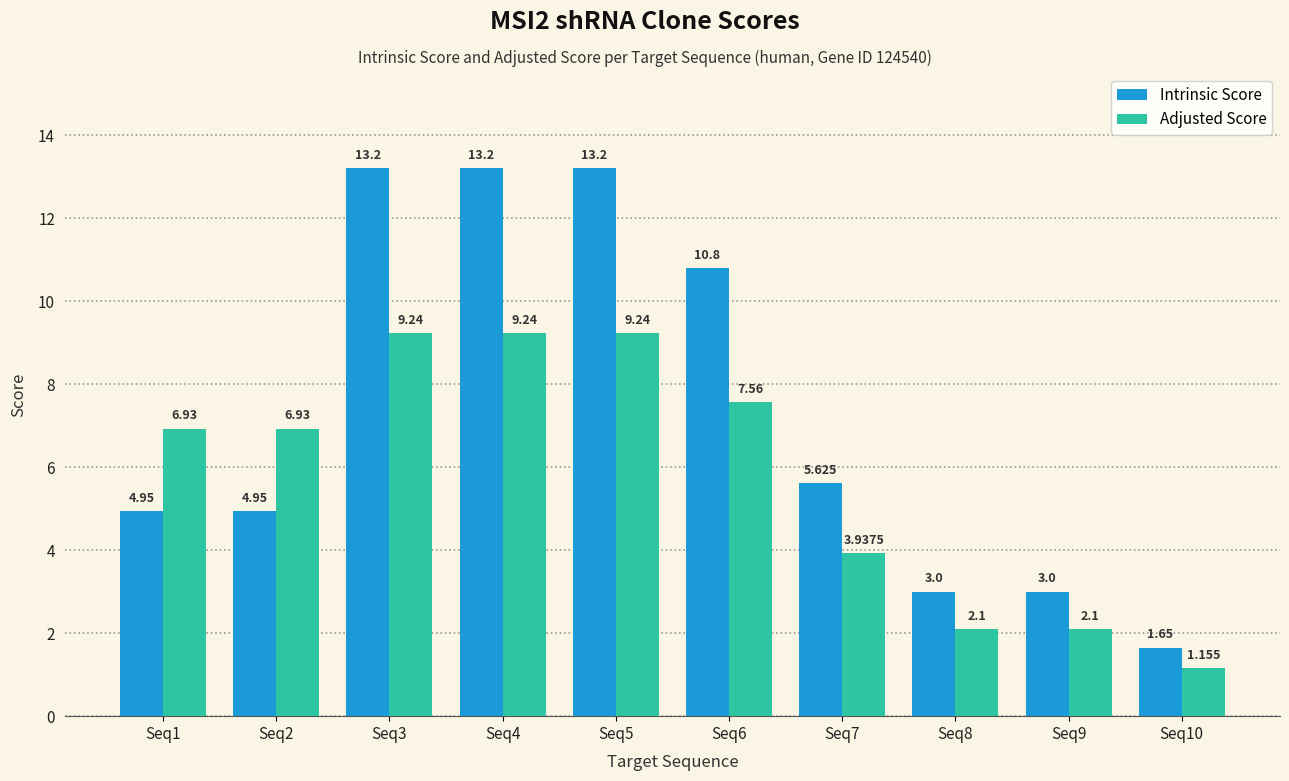

Is the value of Intrinsic Score at Seq10 greater than the value of Adjusted Score at Seq2?

No